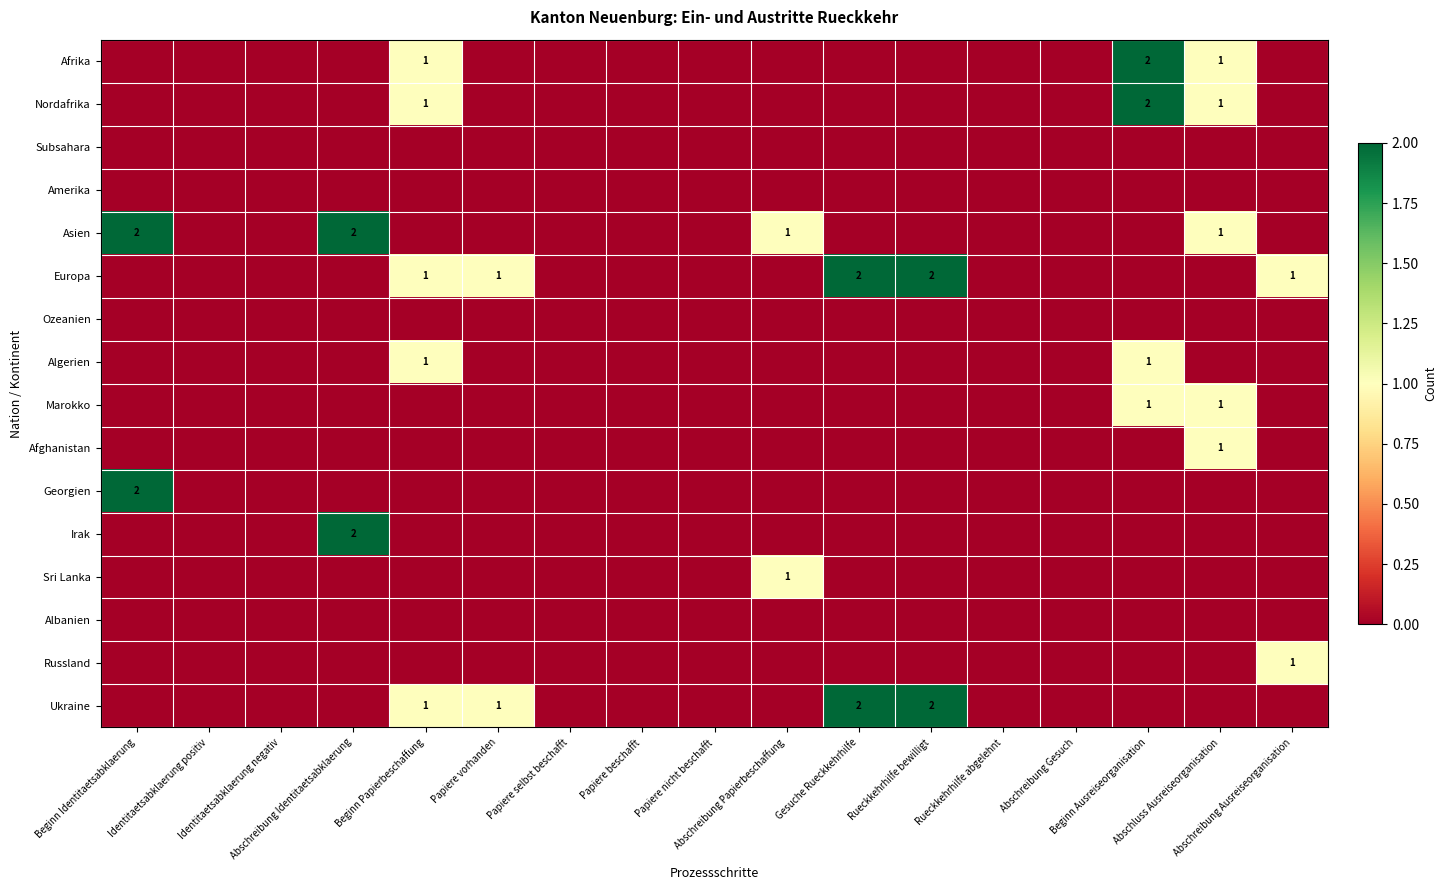

True or false: Sri Lanka has a value of 0 at Abschreibung Gesuch.

True